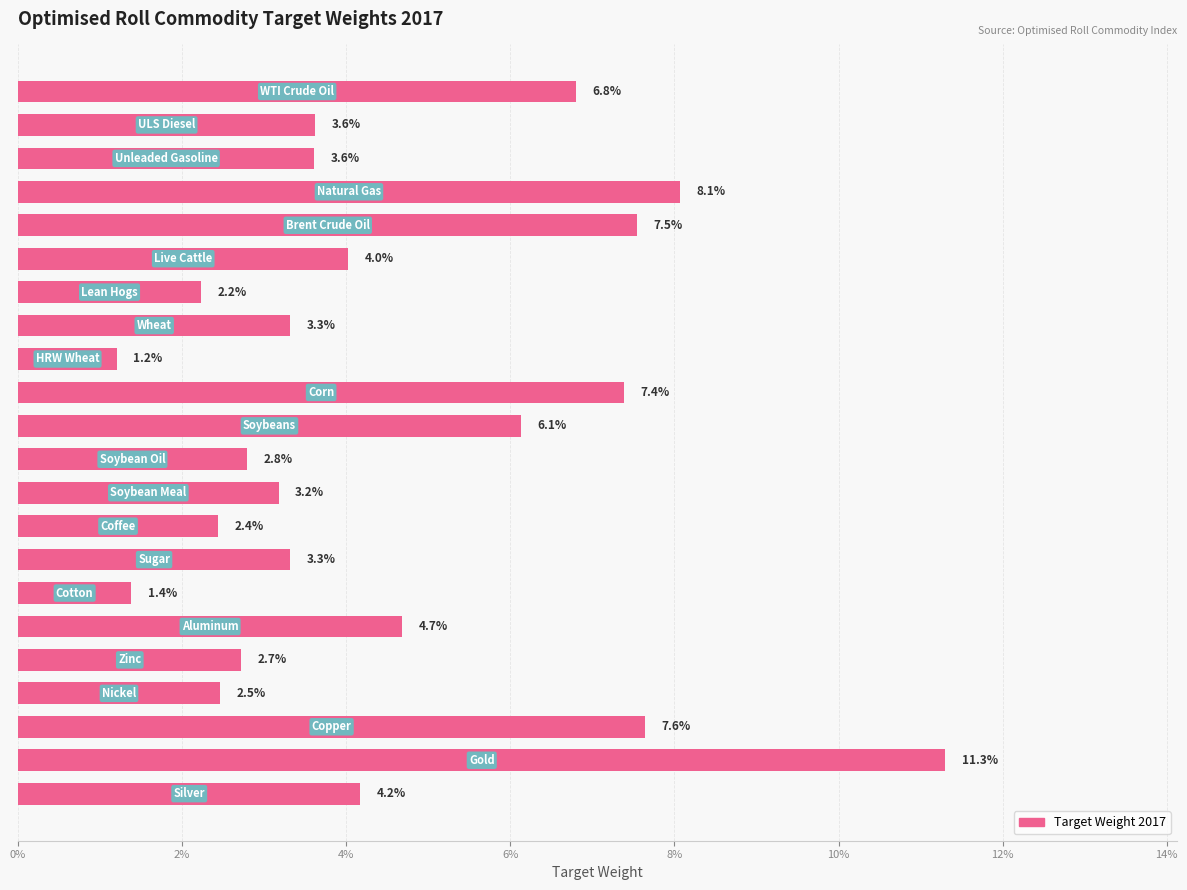

Does the chart contain stacked bars?

No